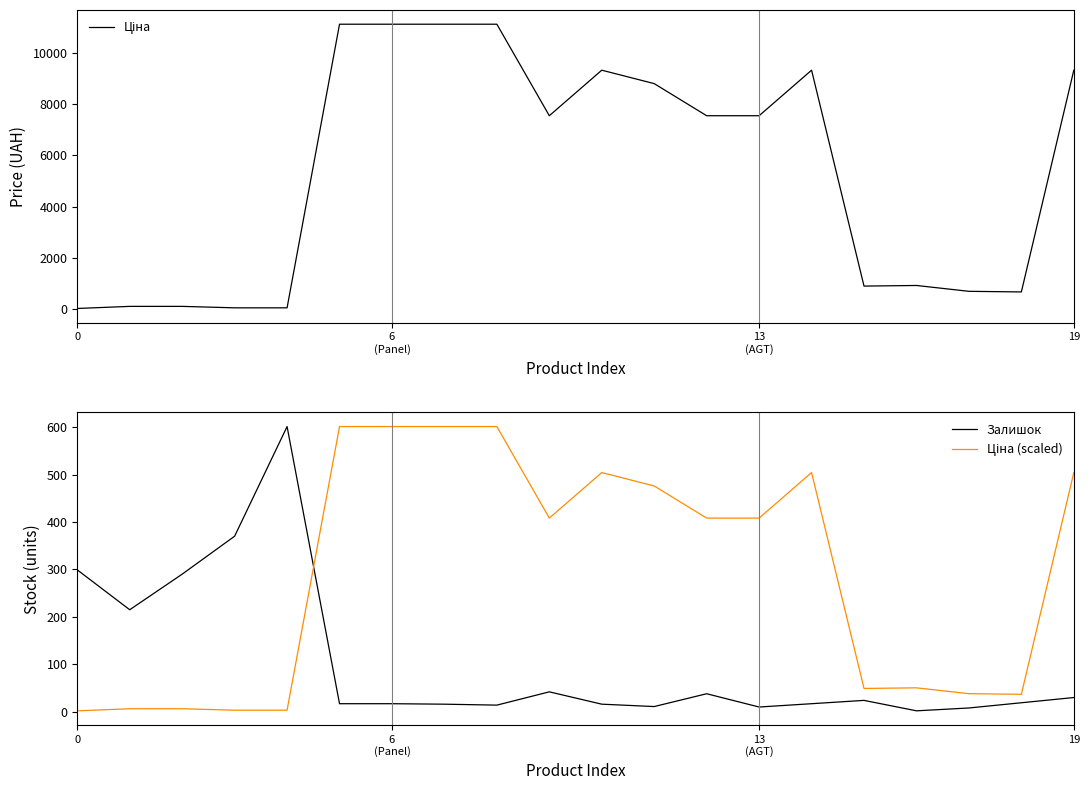

What is the maximum value for Залишок?

601.0